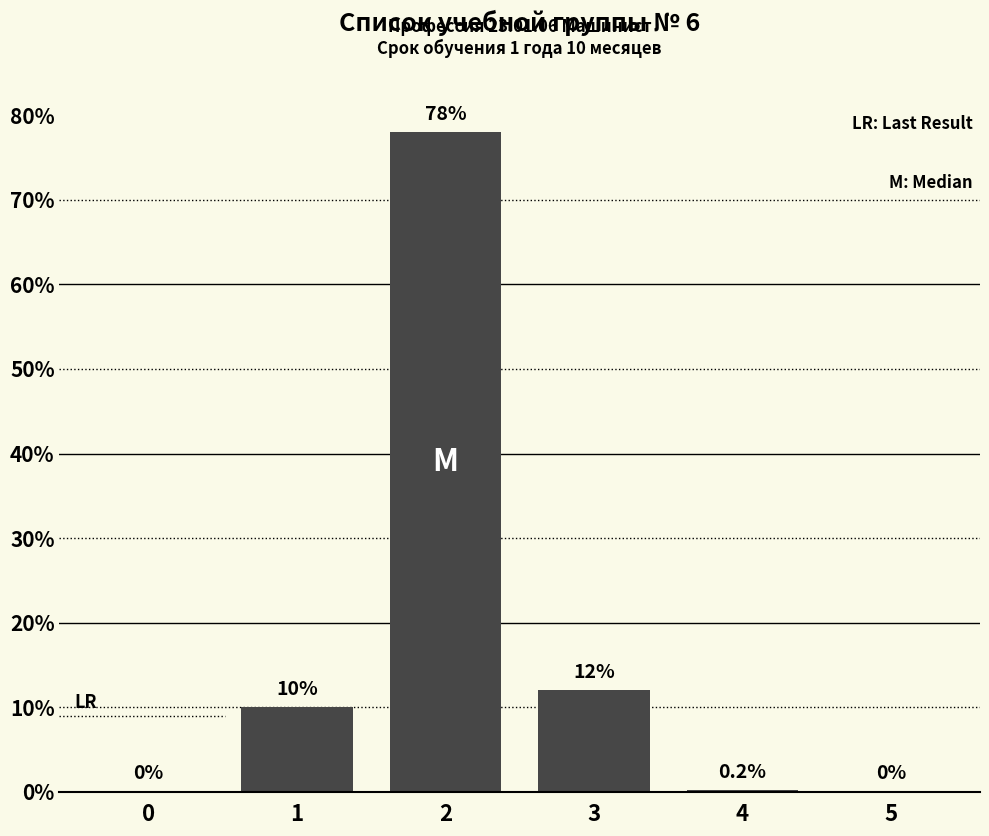

Reading left to right, extract all data points from this chart.

0=0.0	1=10.0	2=78.0	3=12.0	4=0.2	5=0.0